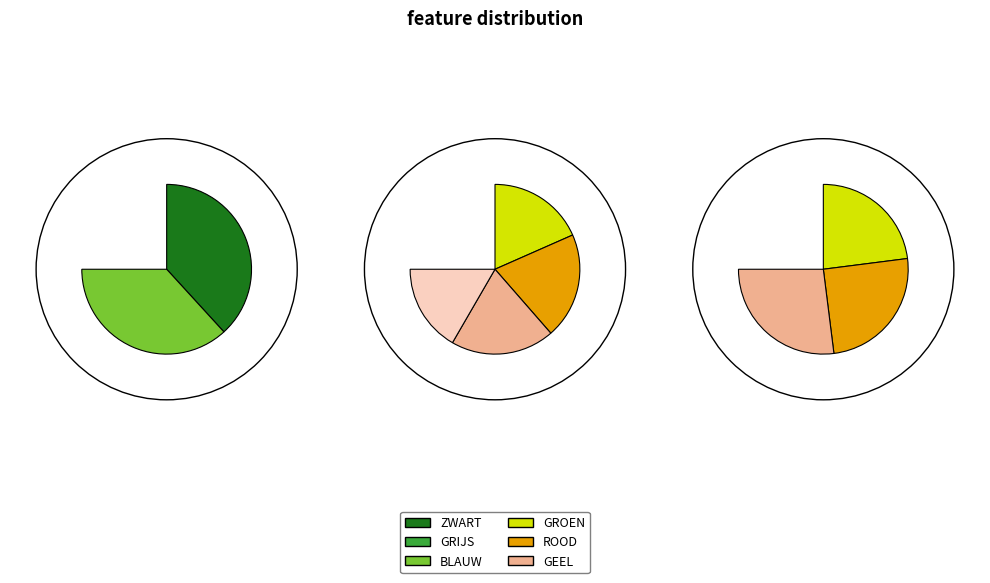

What percentage do ZWART and GEEL together represent?

31.2%